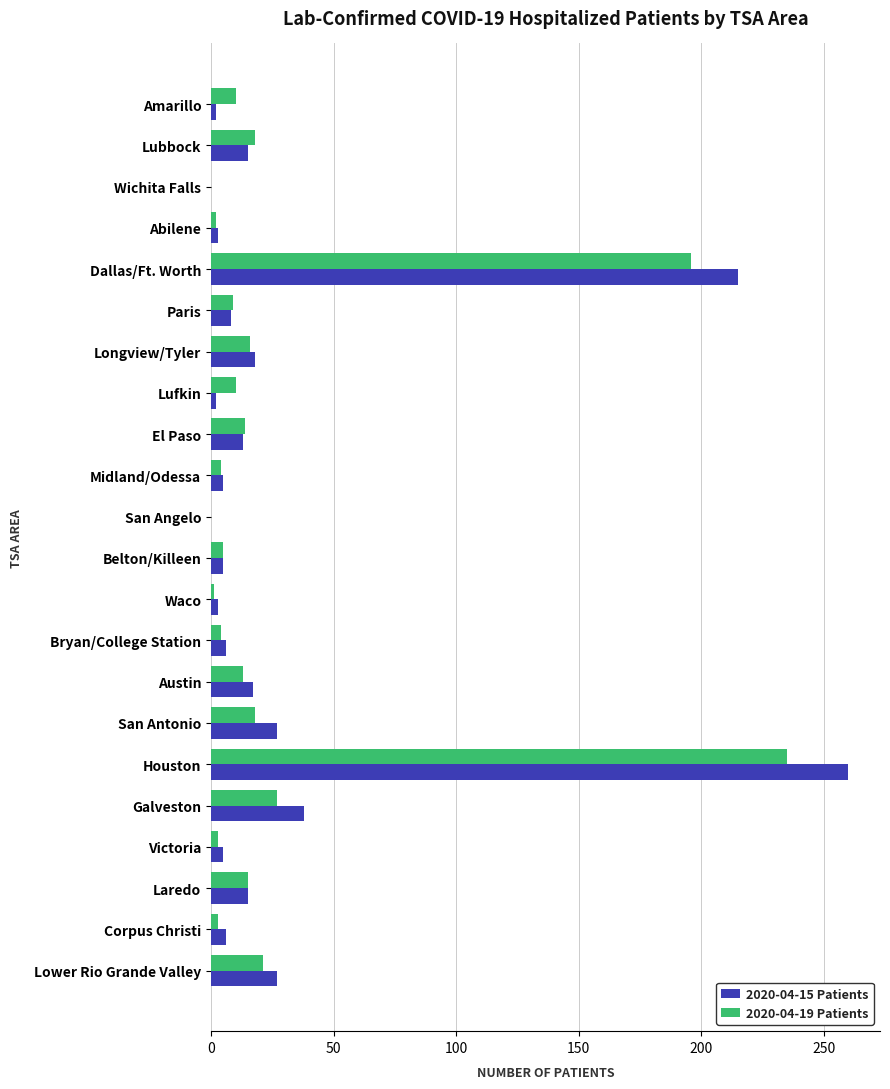

At which category is the sum across all series the highest?

Houston